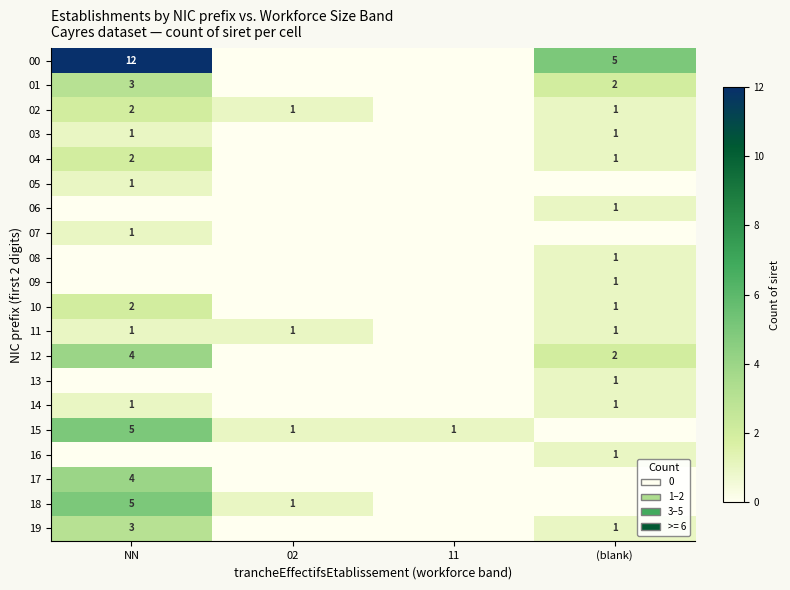

Is it true that 01 equals 1 at (blank)?

False